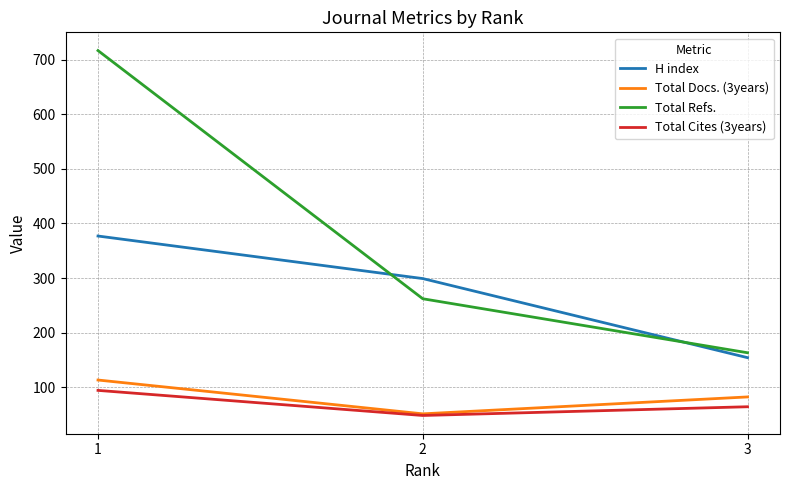

Rank the series at 3 from lowest to highest value.

Total Cites (3years), Total Docs. (3years), H index, Total Refs.